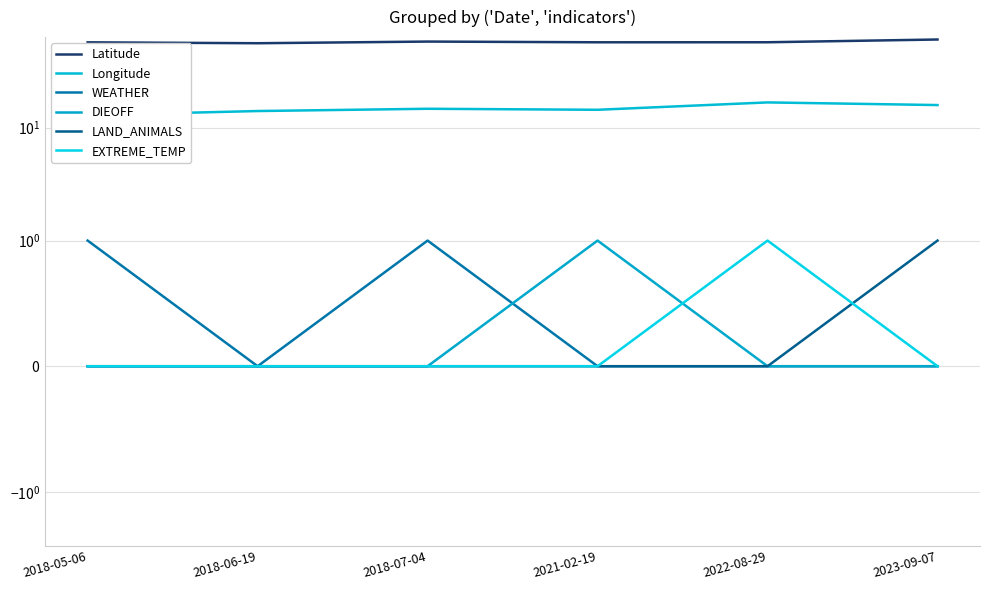

What is the label of the 5th point from the left?

2022-08-29